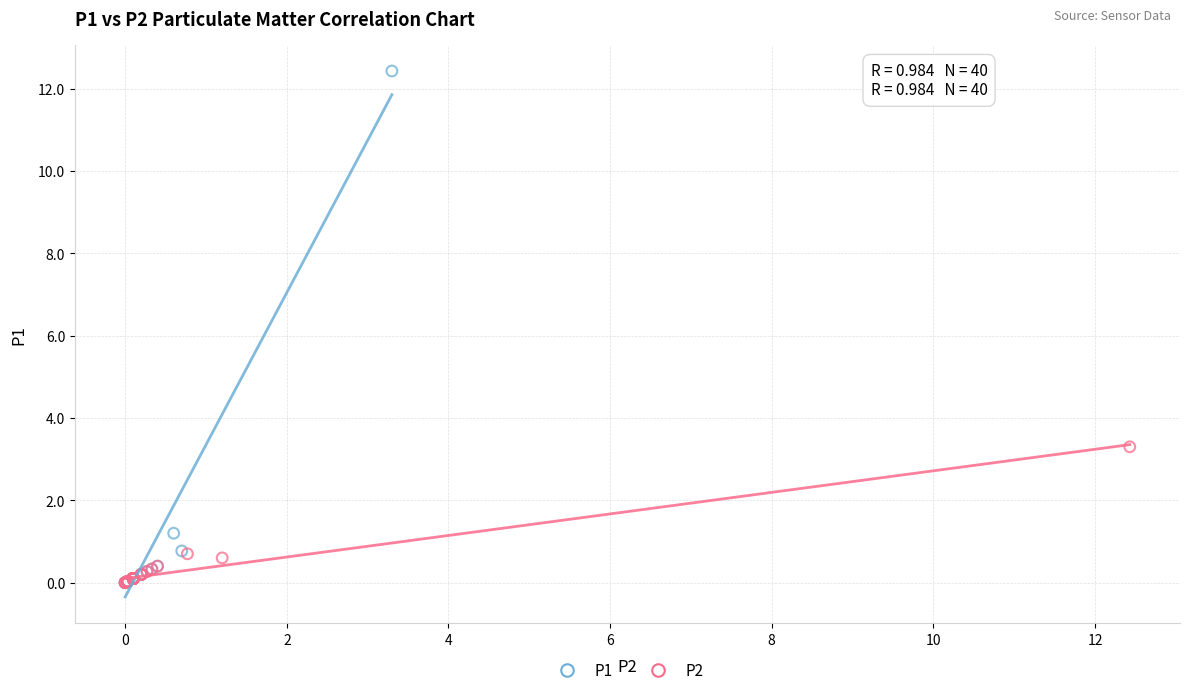

What are all the series names shown in the legend?

P1, P2